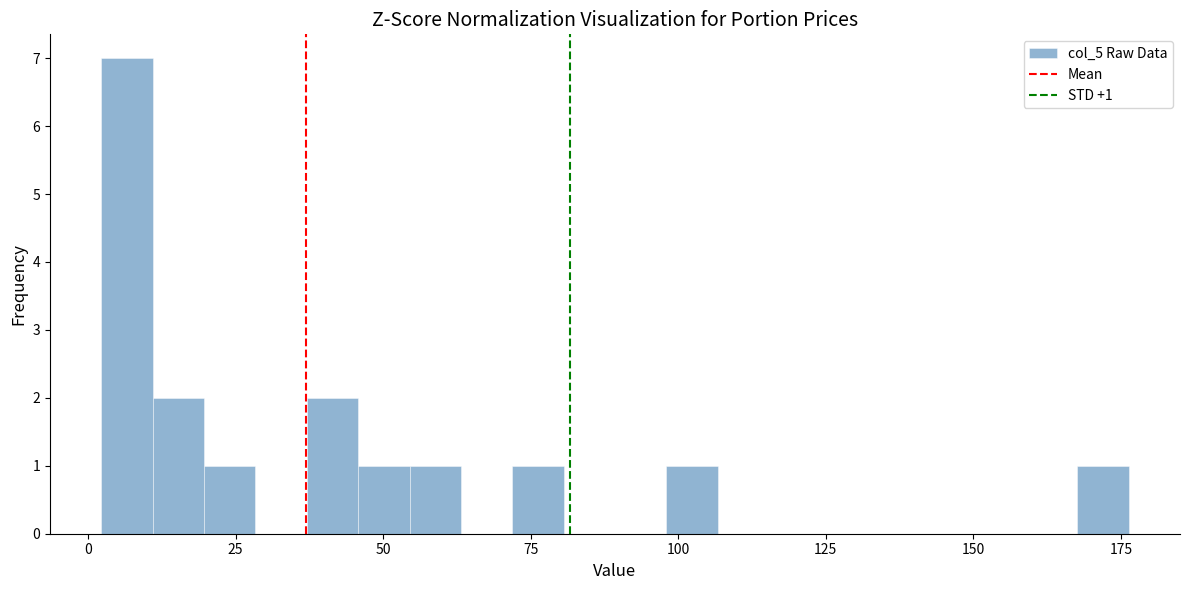

Read against the x-axis, roughly where is the centre of the tallest bar?

5